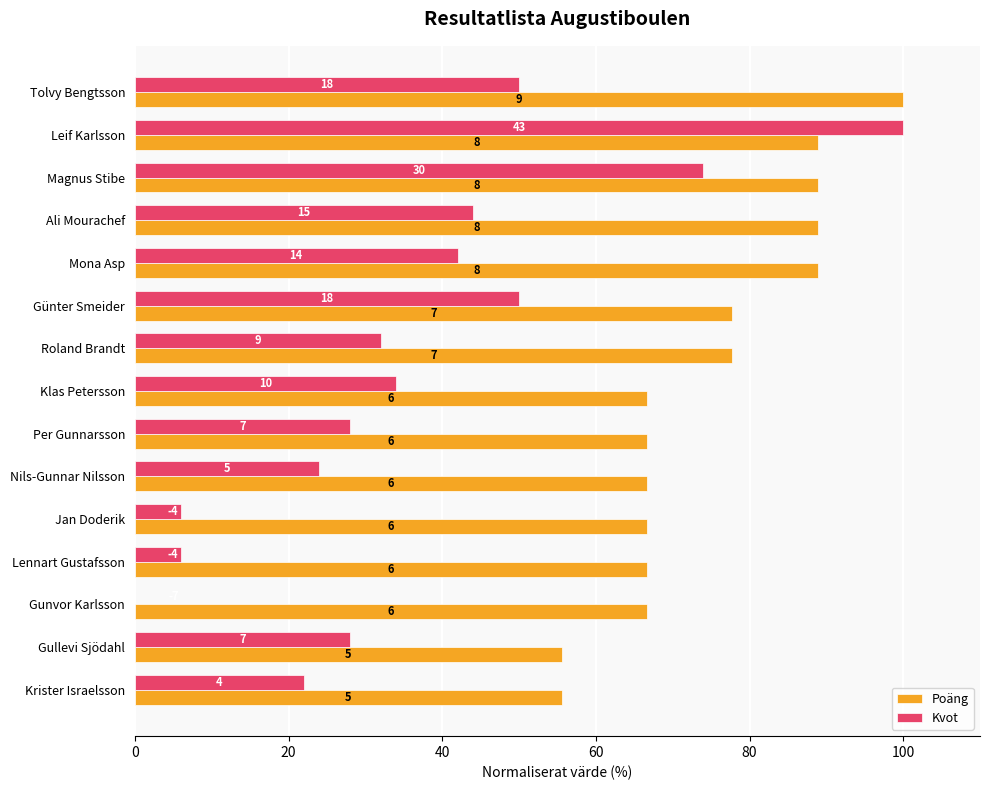

What are all the series names shown in the legend?

Poäng, Kvot